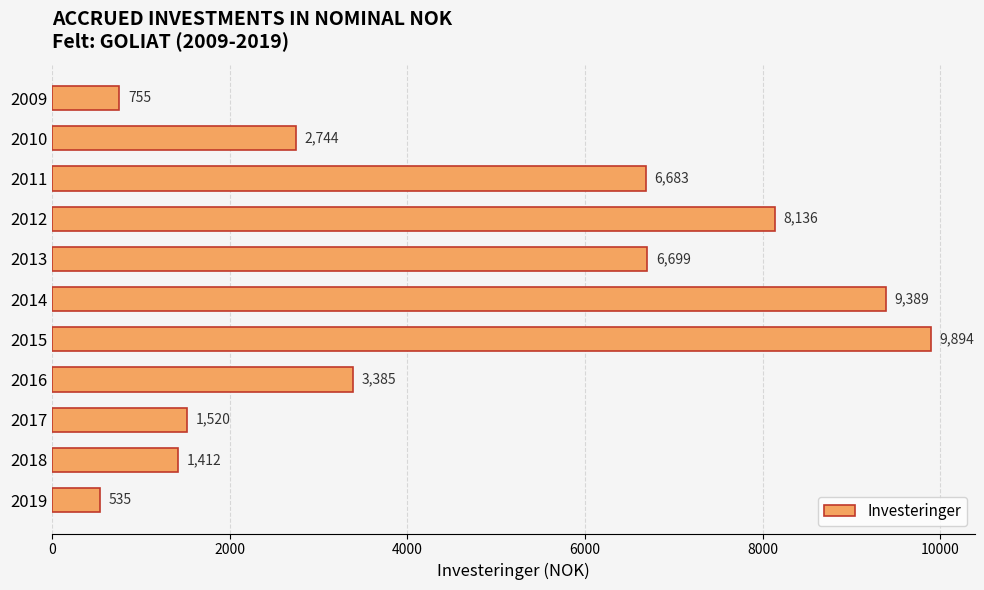

What is the minimum value shown in the chart?

535